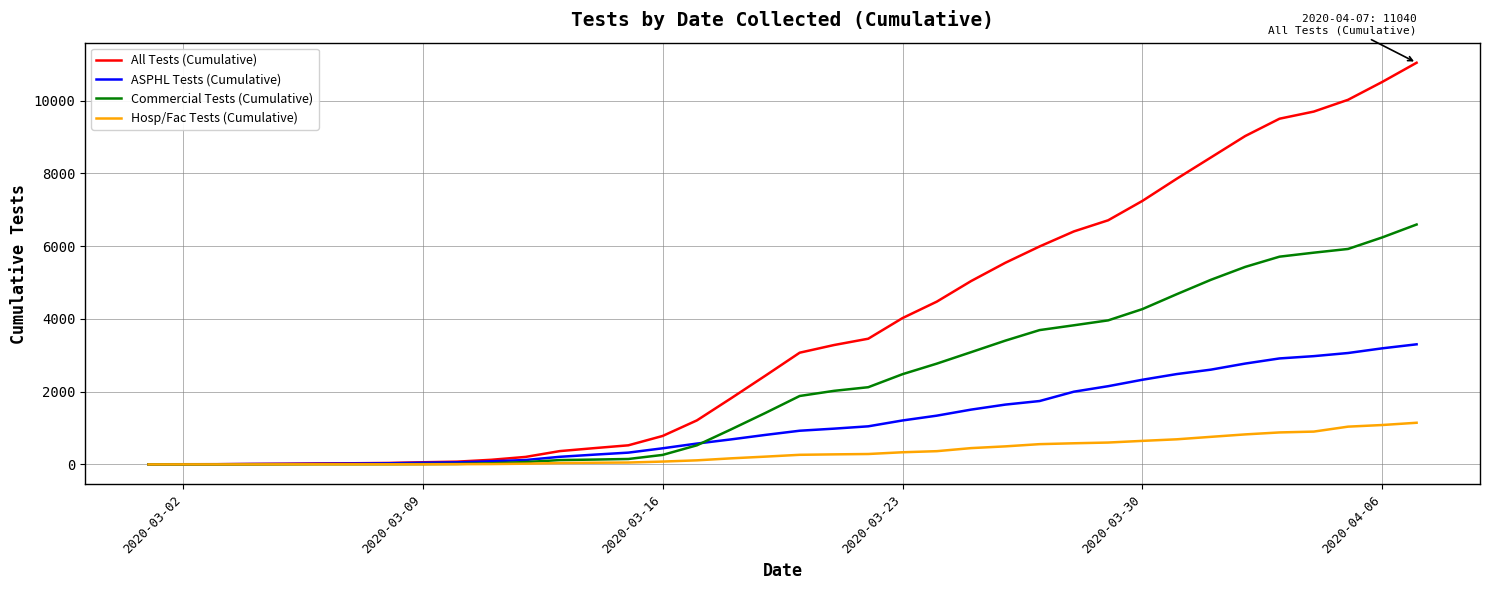

True or false: Commercial Tests (Cumulative) and ASPHL Tests (Cumulative) intersect in this chart.

True